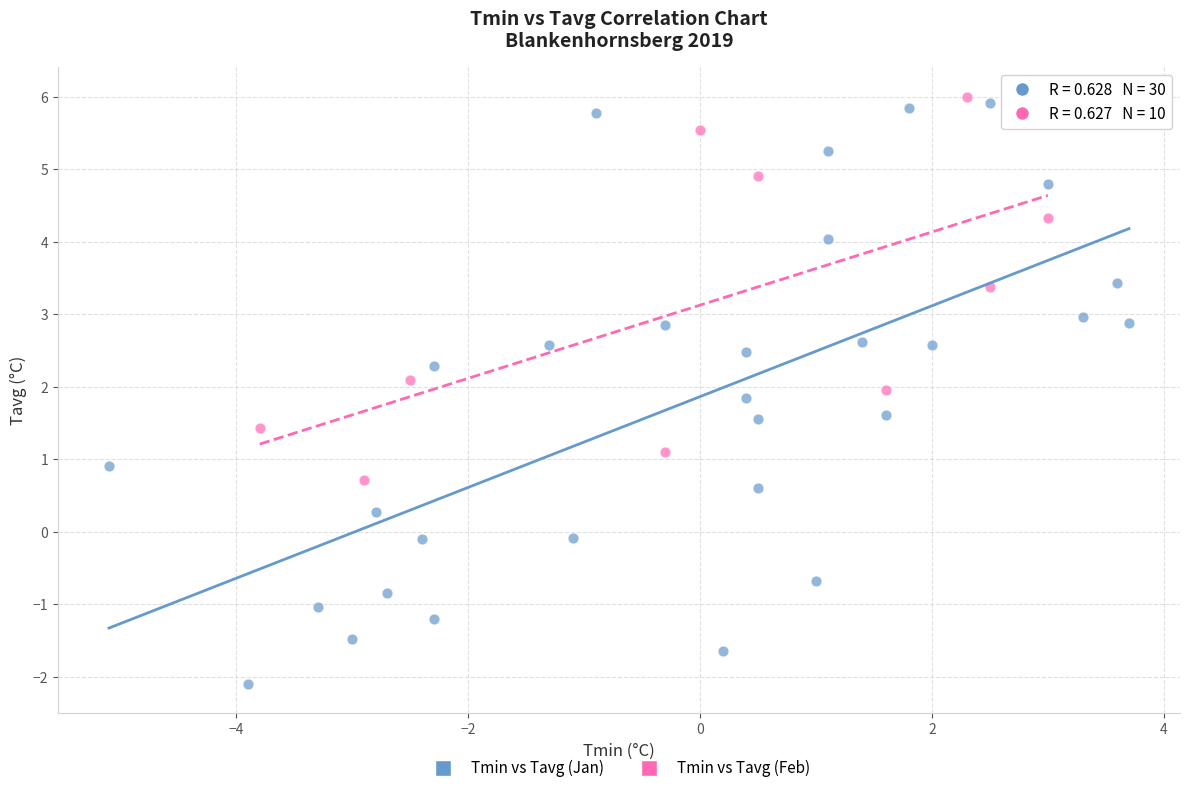

Which series has the widest spread of Y values?

Tmin vs Tavg (Jan)